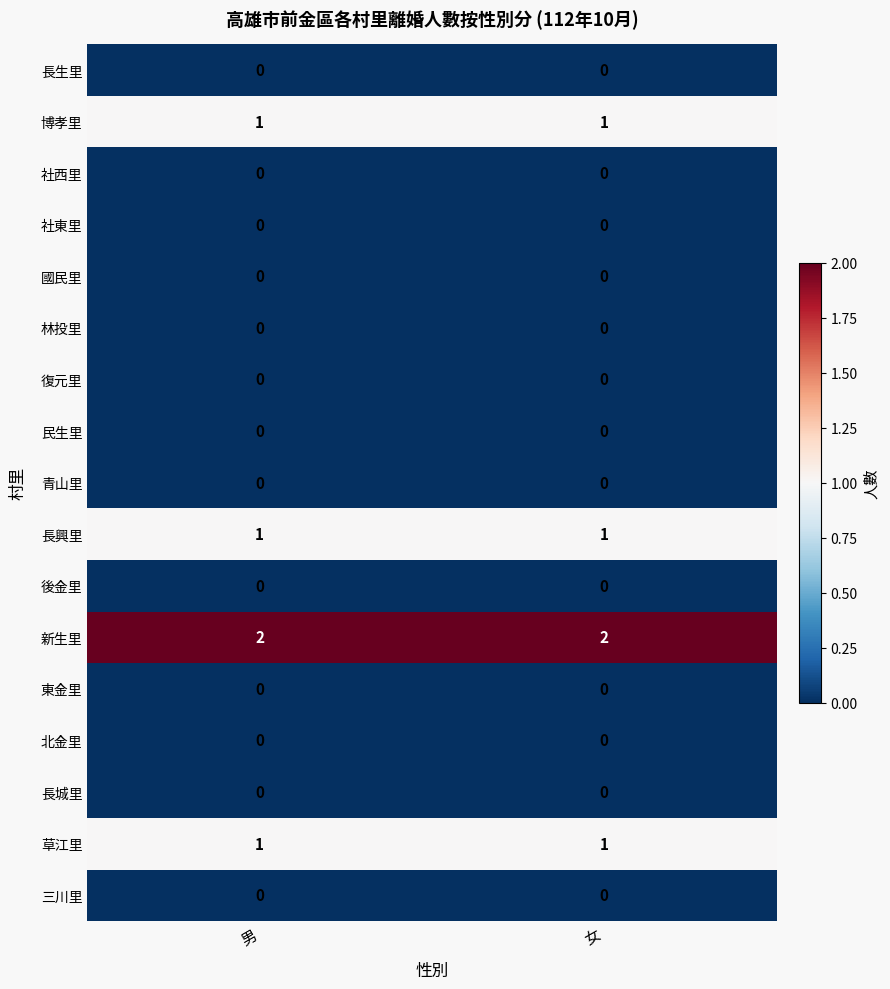

The value of 長城里 at 女 is 0. True or false?

True